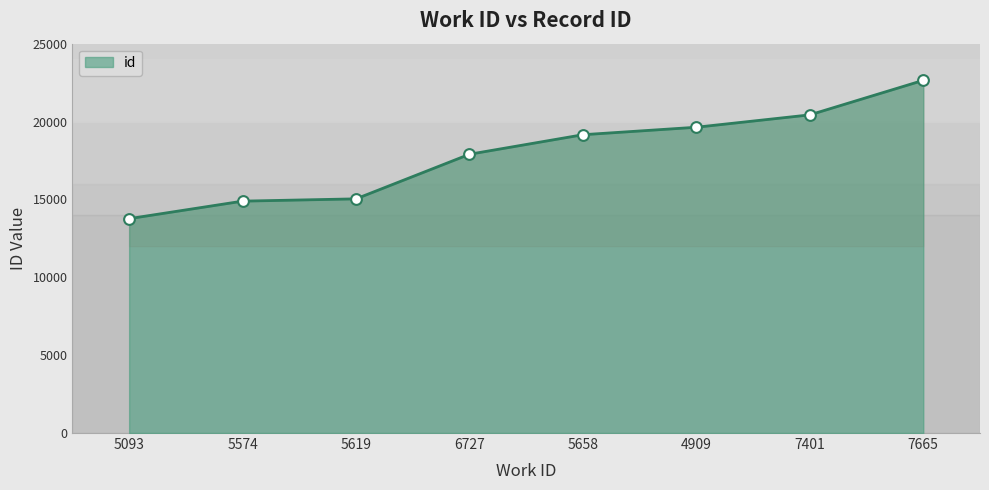

What is the change in value from 5658 to 7665?

+3492